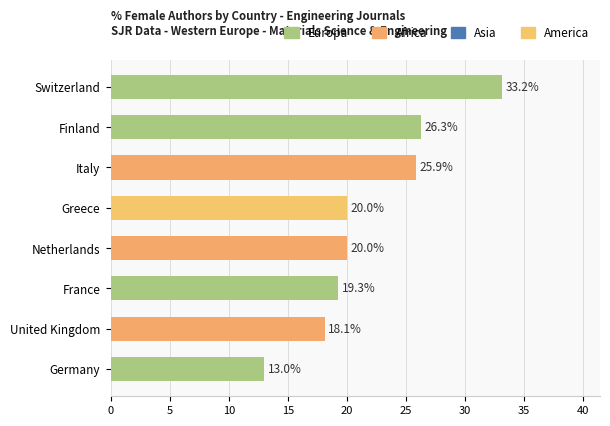

What is the smallest value displayed?

13.0